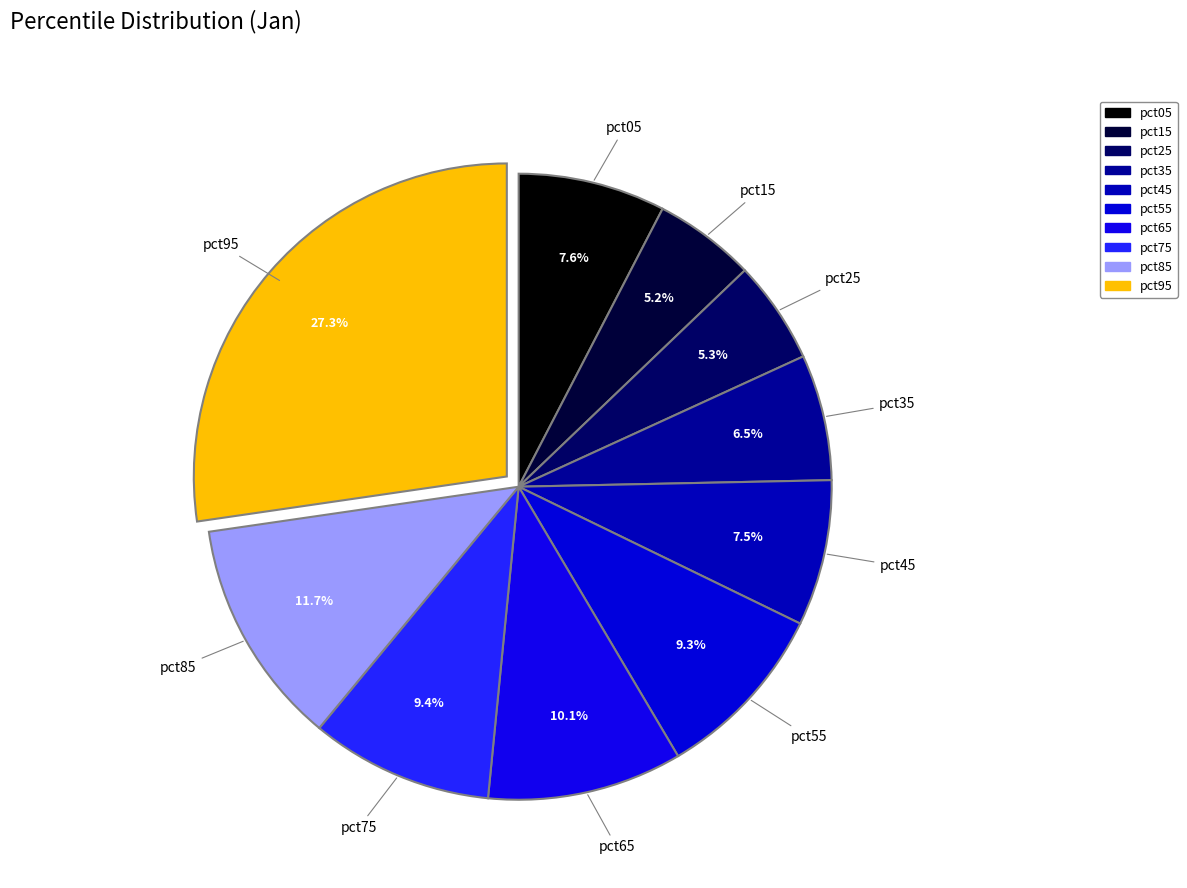

Is it true that pct75 is 22% of the pie?

False